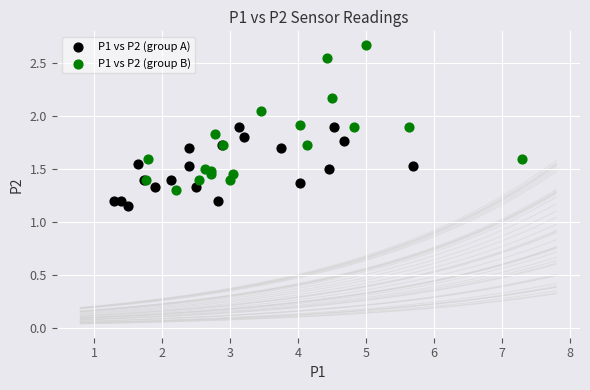

Which series reaches the maximum Y coordinate?

P1 vs P2 (group B)